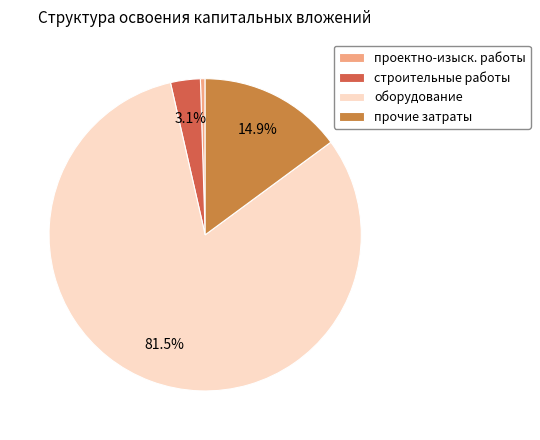

What is the total percentage of строительные работы and оборудование?

84.6%